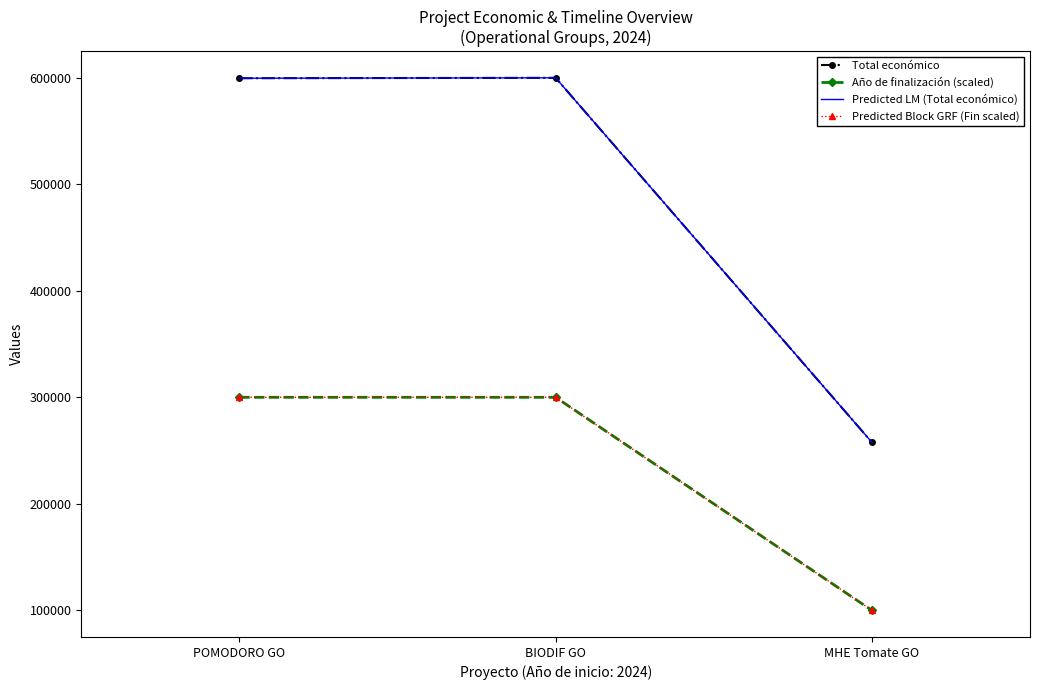

How many data points does each series have?

3